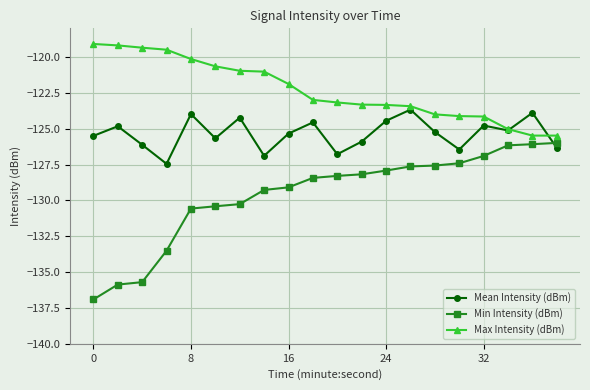

True or false: Min Intensity (dBm) and Max Intensity (dBm) cross at least once.

False